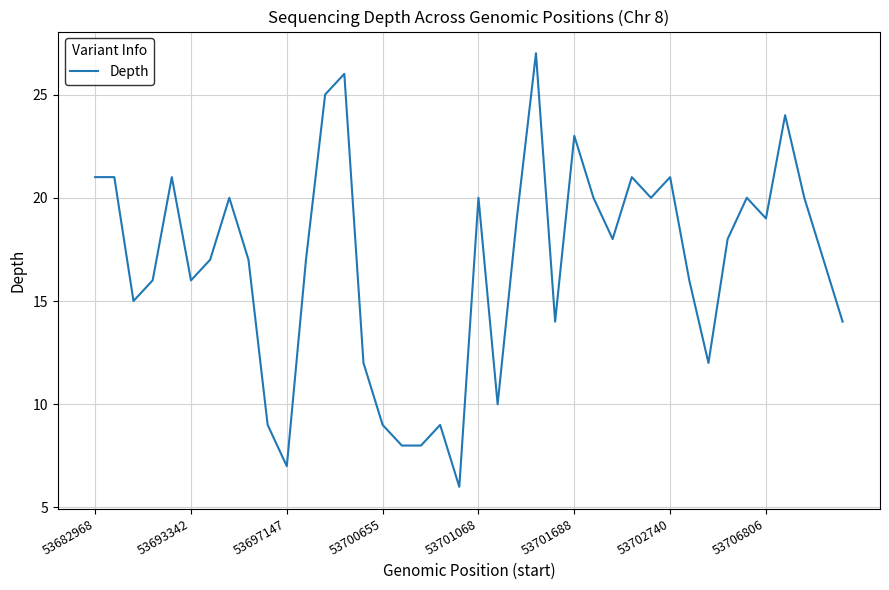

What is the smallest value displayed?

6